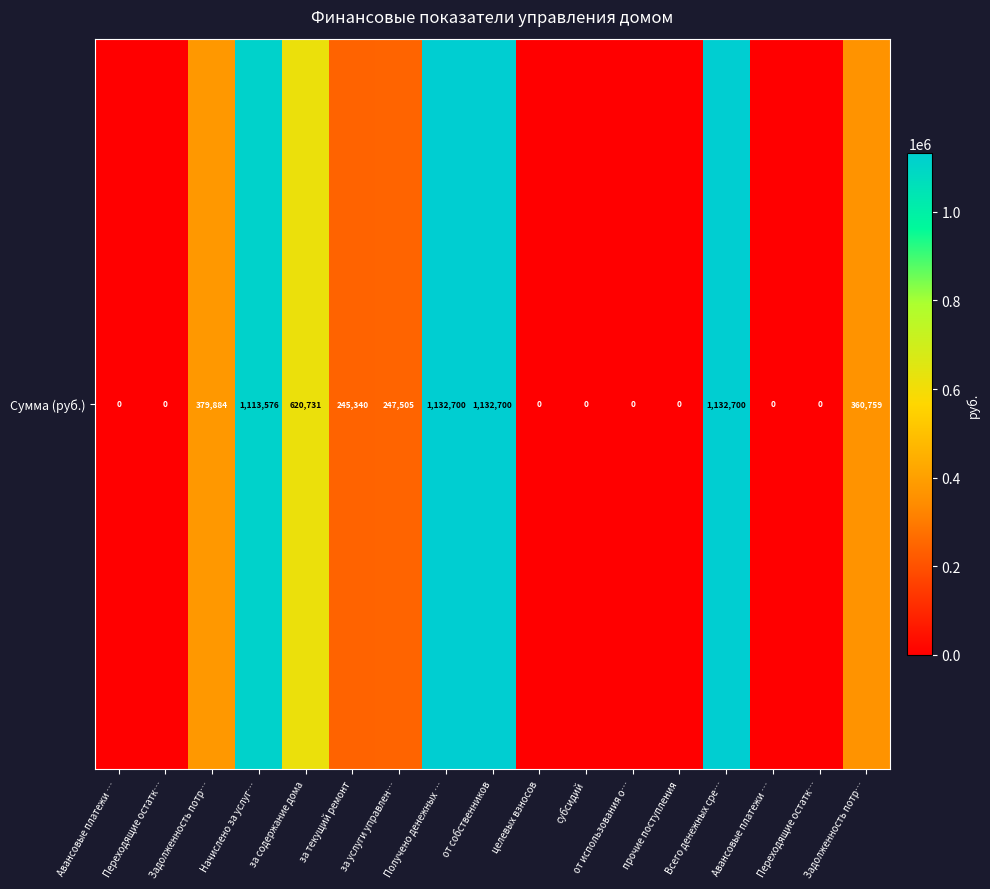

What is the sum of the values at Начислено за услуг… and за содержание дома?

1734306.8